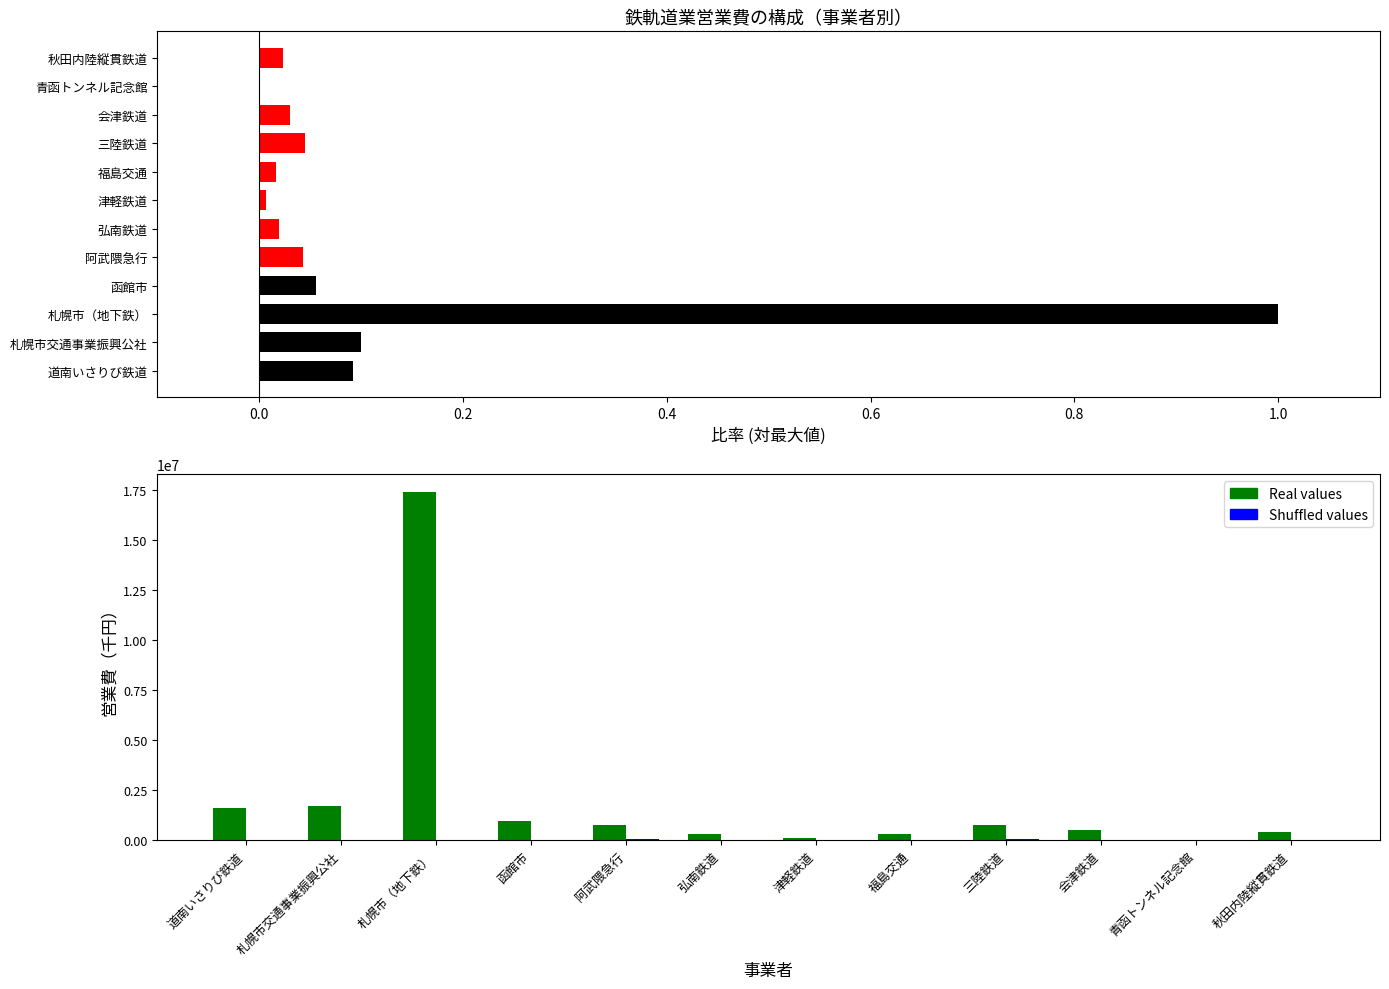

True or false: Real values has a value of 17432867 at 札幌市（地下鉄）.

True